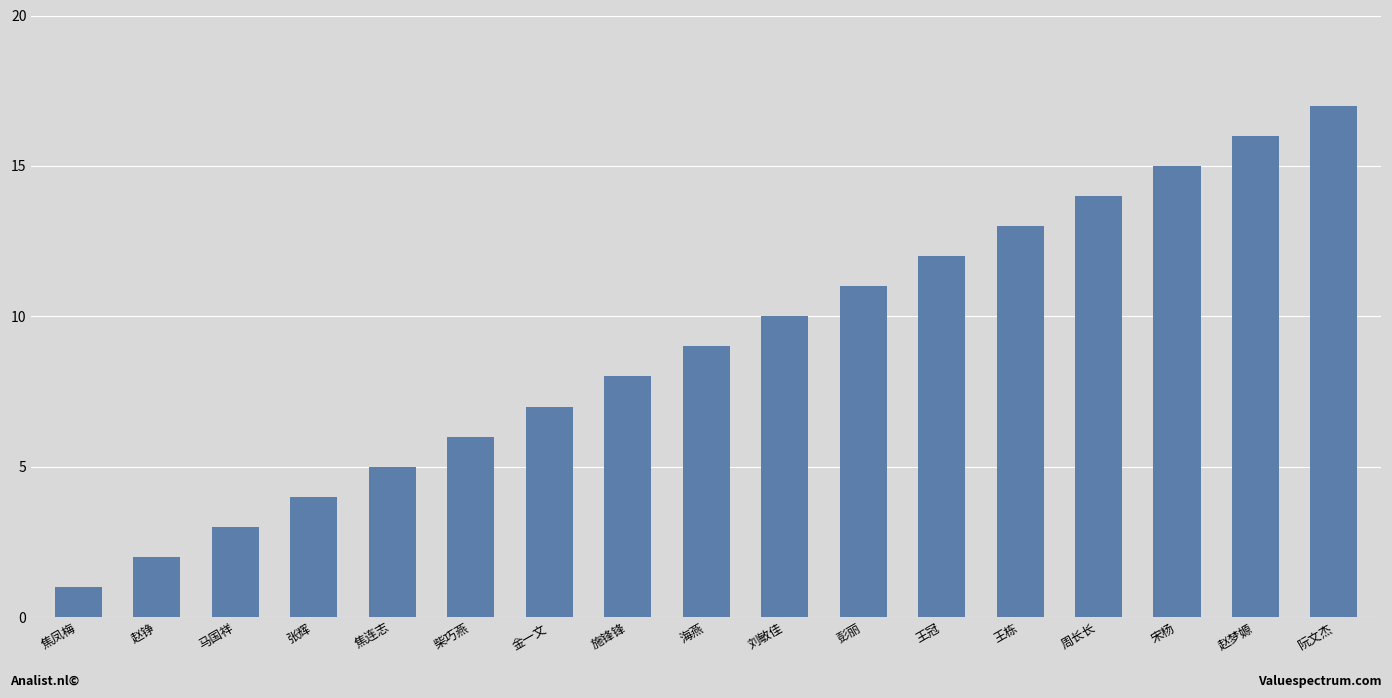

The value at 赵铮 is 1. True or false?

False